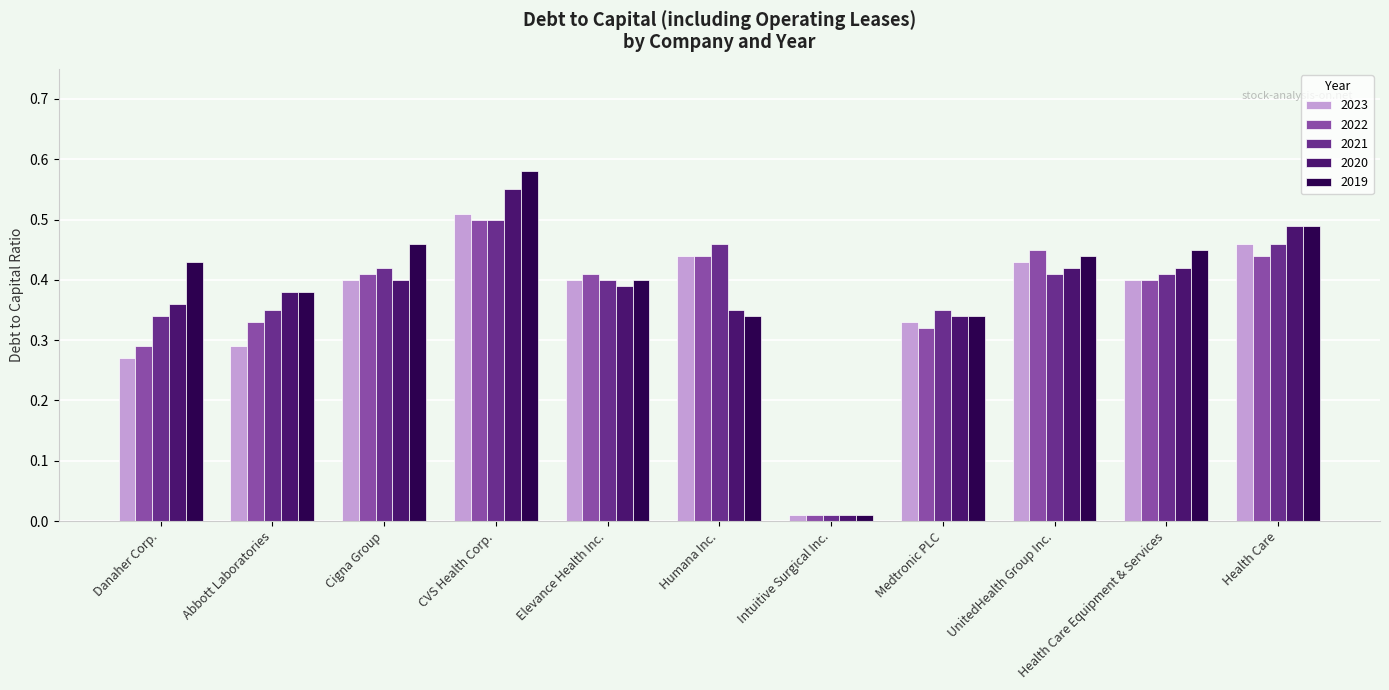

What are all the series names shown in the legend?

2023, 2022, 2021, 2020, 2019